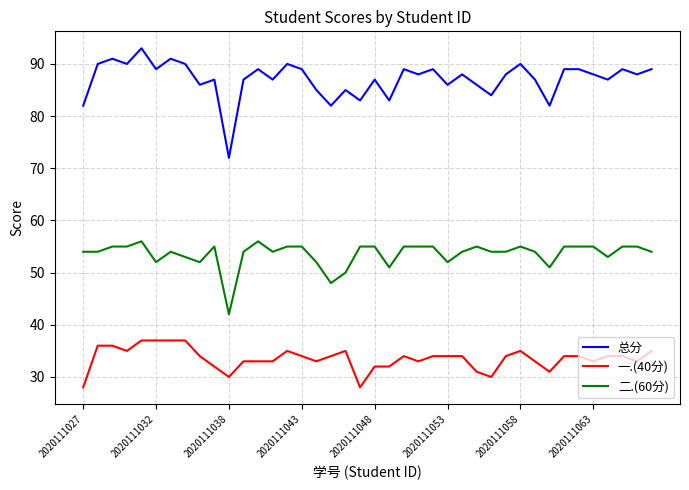

Reading left to right, list all the values displayed in this chart.

总分: 82	90	91	90	93	89	91	90	86	87	72	87	89	87	90	89	85	82	85	83	87	83	89	88	89	86	88	86	84	88	90	87	82	89	89	88	87	89	88	89
一.(40分): 28	36	36	35	37	37	37	37	34	32	30	33	33	33	35	34	33	34	35	28	32	32	34	33	34	34	34	31	30	34	35	33	31	34	34	33	34	34	33	35
二.(60分): 54	54	55	55	56	52	54	53	52	55	42	54	56	54	55	55	52	48	50	55	55	51	55	55	55	52	54	55	54	54	55	54	51	55	55	55	53	55	55	54